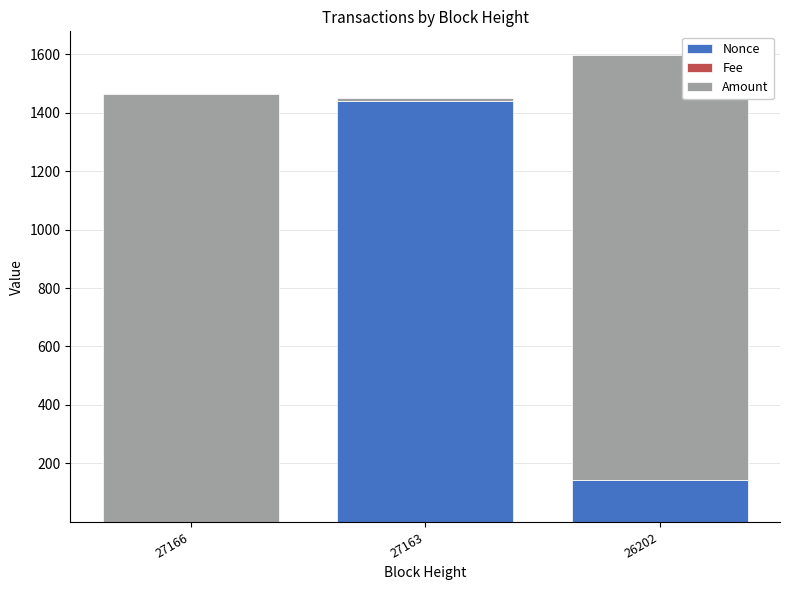

At which category is the sum across all series the highest?

26202